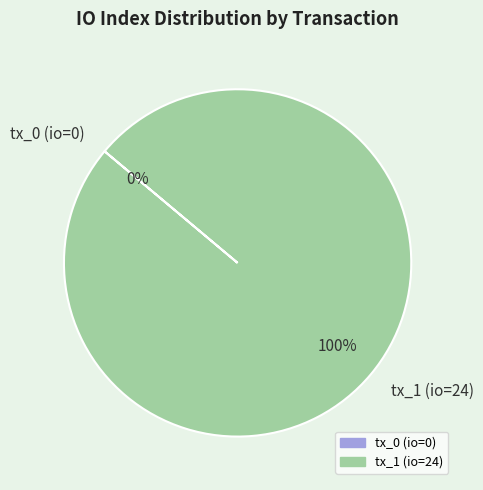

Count the number of slices in the pie.

2